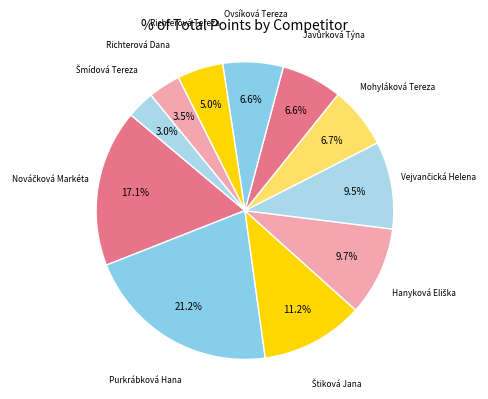

To the nearest percent, what is the difference between the largest and smallest slice percentages?

18%